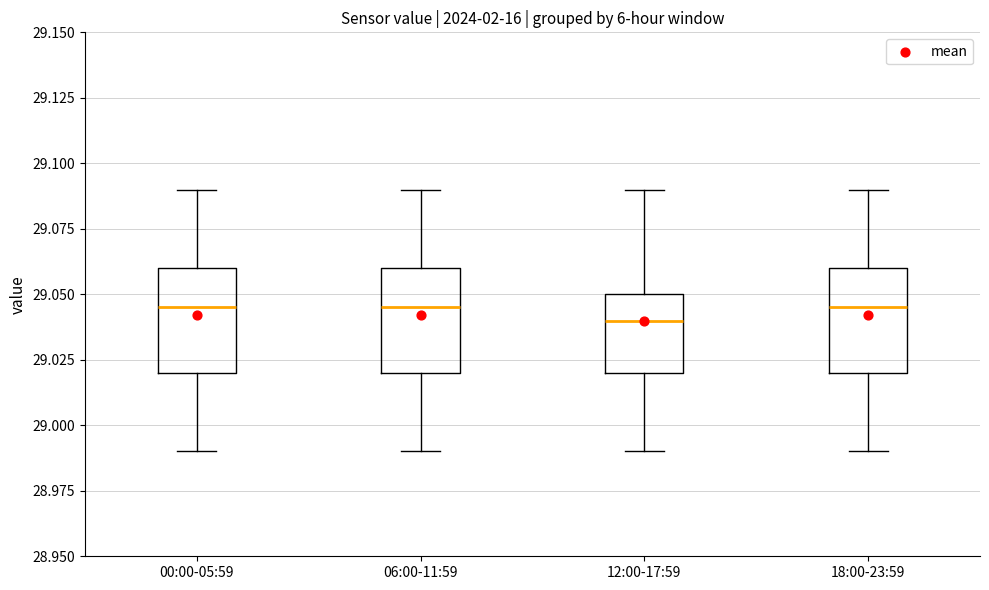

Reading left to right, read every box against the y-axis: the position of its median line, the range the box covers, and the ends of its whiskers. The values are not printed on the chart, so give them approximately, as read against the axis.

00:00-05:59: median 29.045, box 29.020 to 29.060, whiskers 28.990 to 29.090
06:00-11:59: median 29.045, box 29.020 to 29.060, whiskers 28.990 to 29.090
12:00-17:59: median 29.040, box 29.020 to 29.050, whiskers 28.990 to 29.090
18:00-23:59: median 29.045, box 29.020 to 29.060, whiskers 28.990 to 29.090